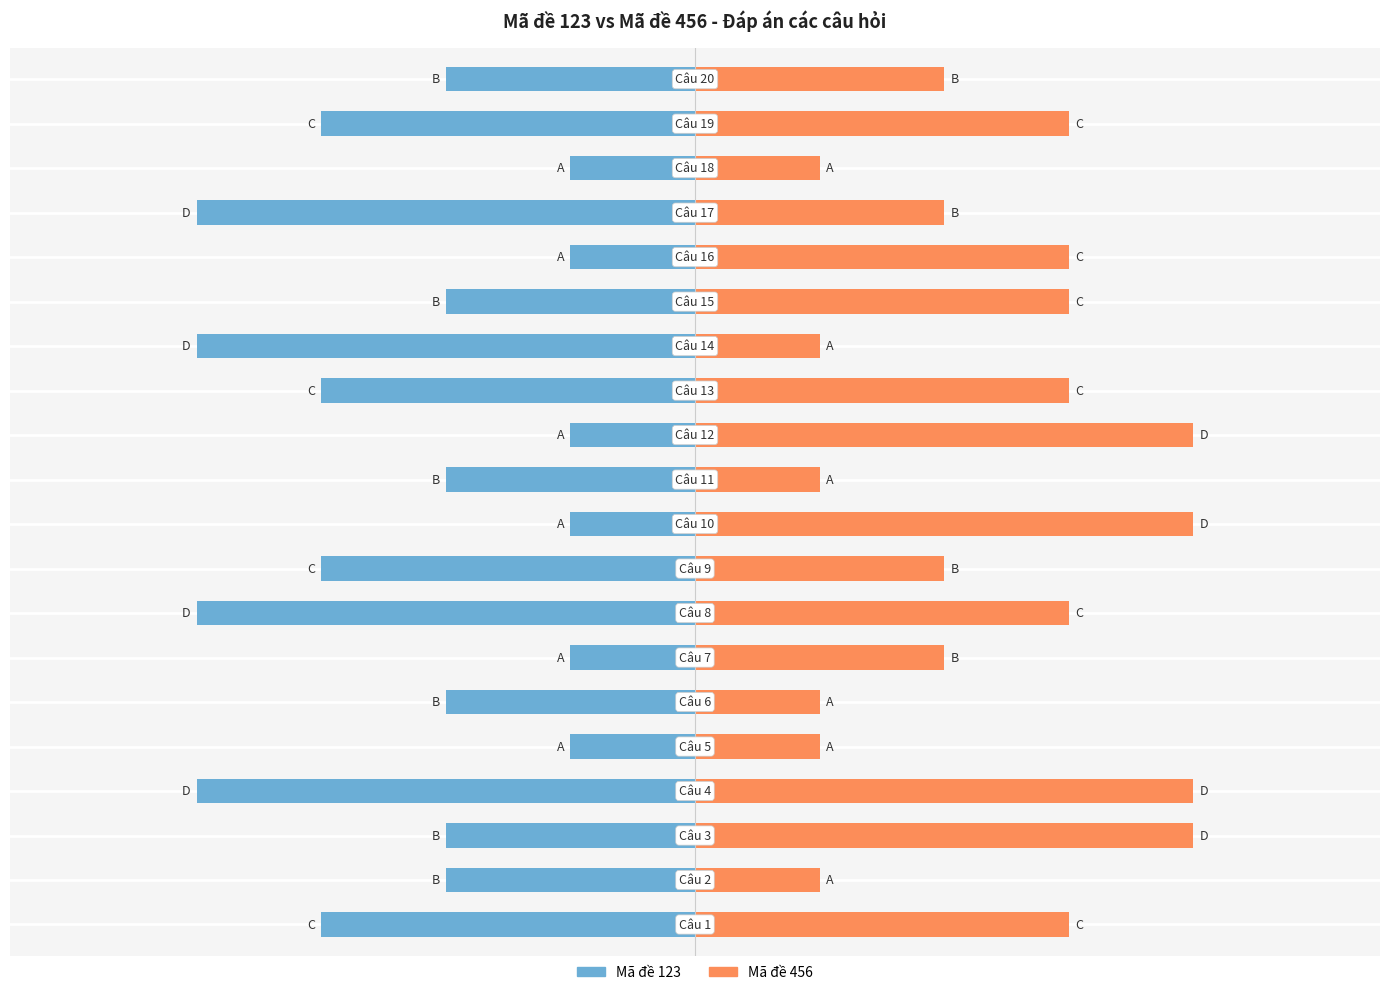

The value of Mã đề 456 at 13 is 1. True or false?

False